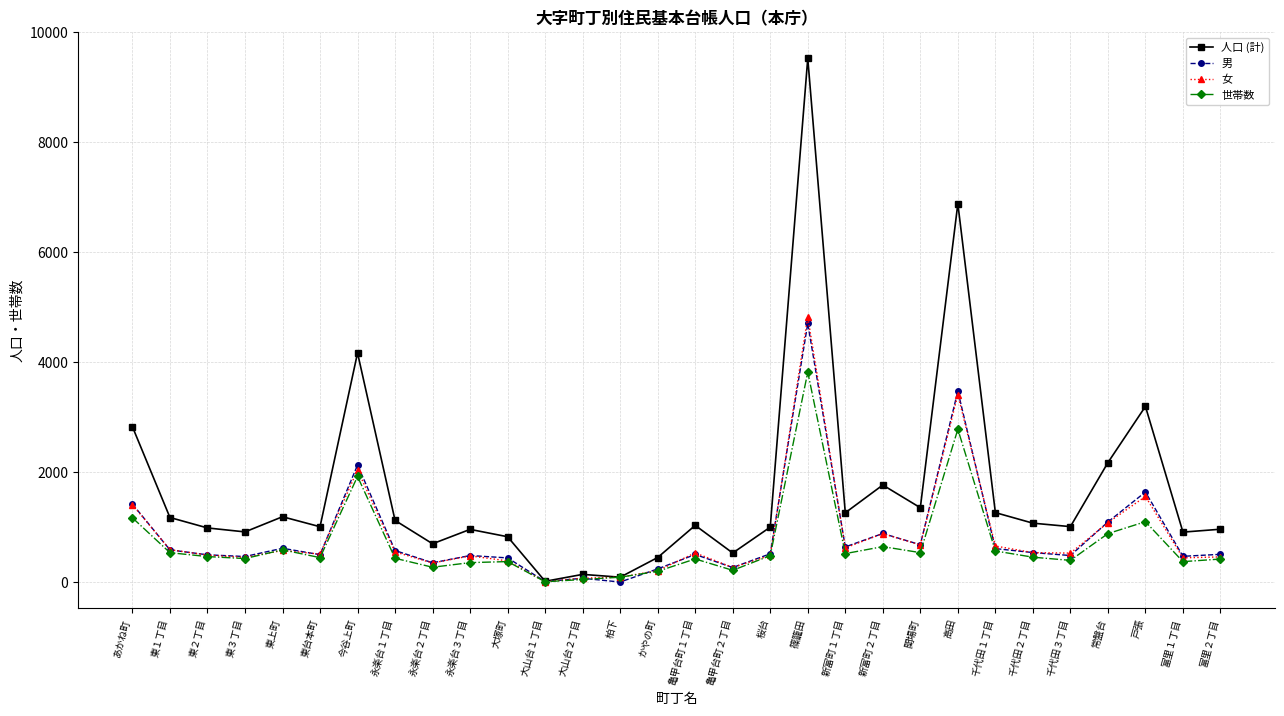

What is the total value across all series at かやの町?

1087